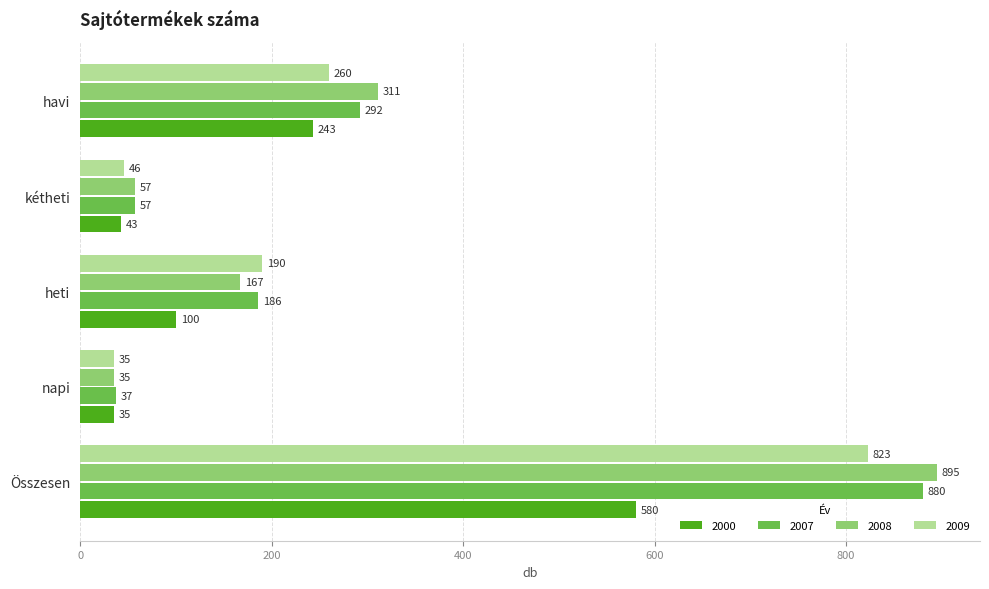

What is the approximate value of 2009 at havi?

260